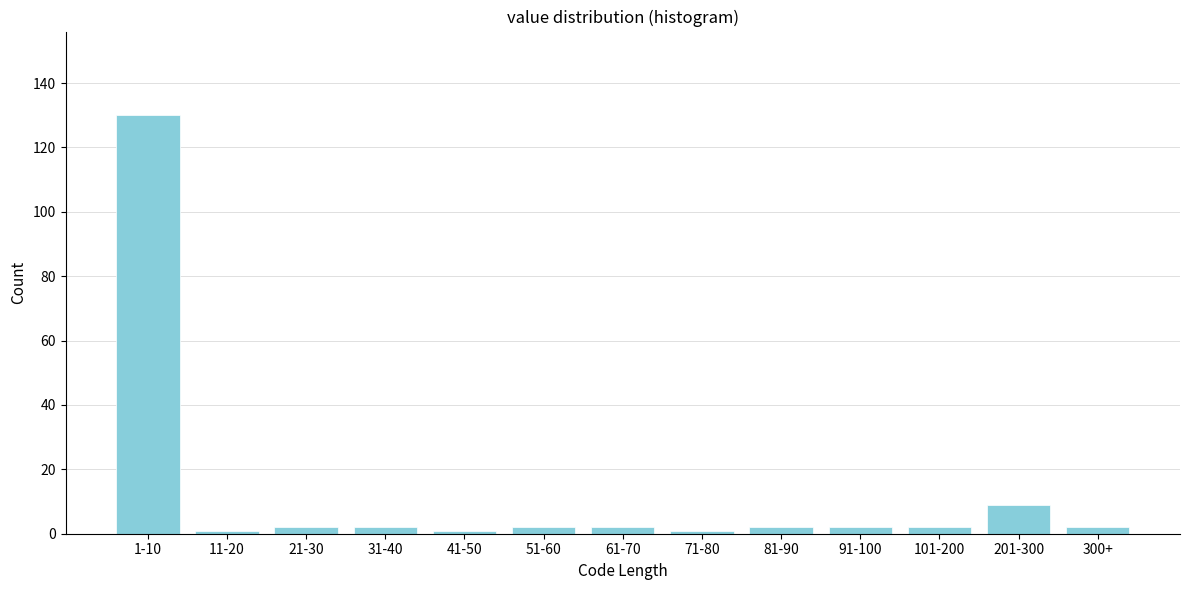

Reading right to left, transcribe all the data shown in this chart.

300+=2	201-300=9	101-200=2	91-100=2	81-90=2	71-80=1	61-70=2	51-60=2	41-50=1	31-40=2	21-30=2	11-20=1	1-10=130